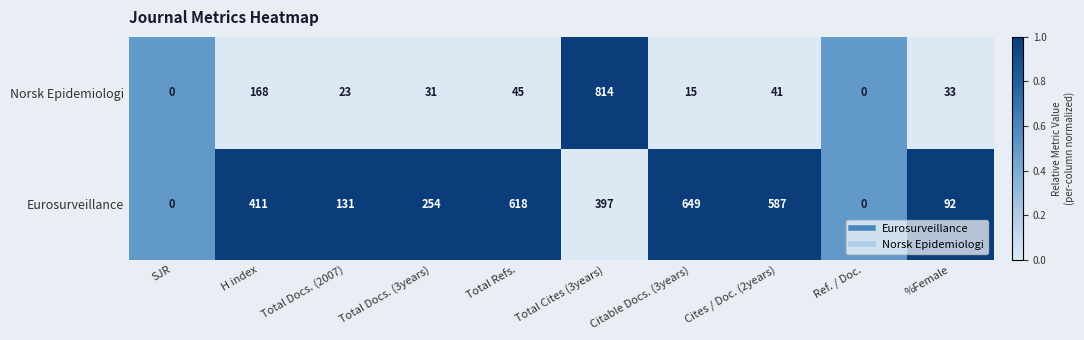

What value does the Norsk Epidemiologi series have at H index, to the nearest 100?

200